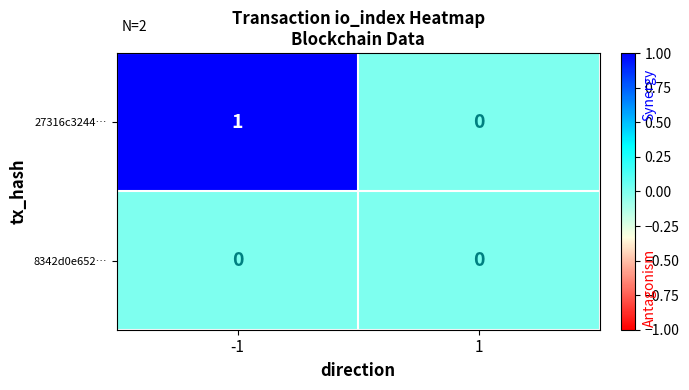

Which series has the largest total across all categories?

27316c3244…